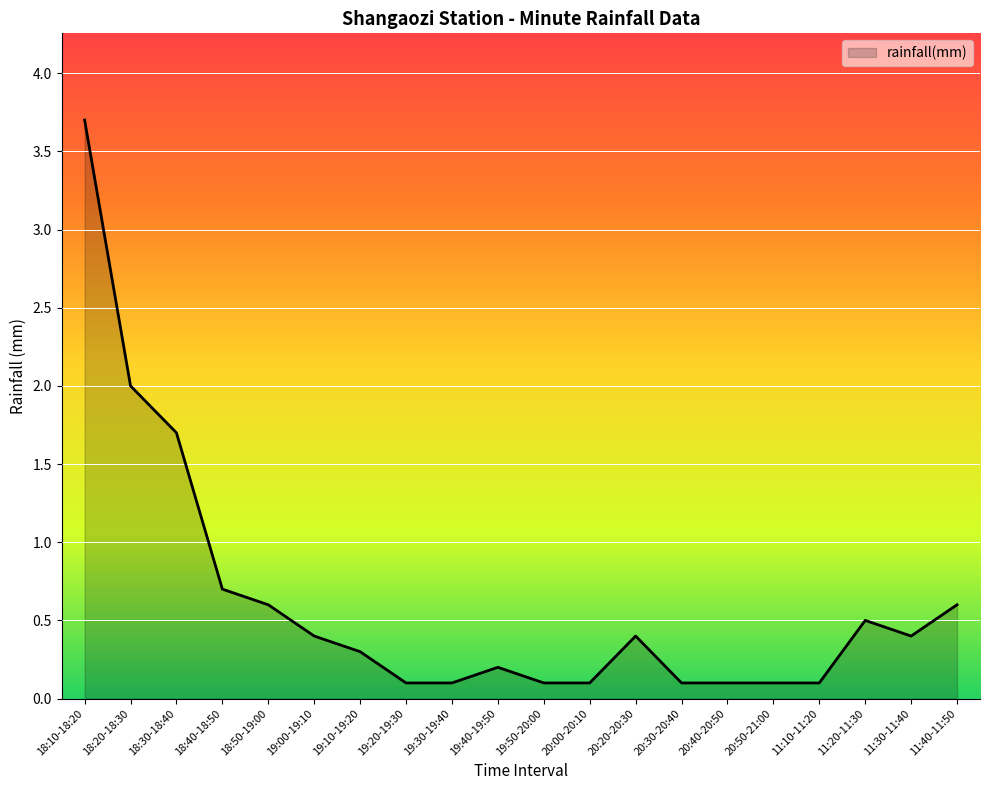

What is the difference between the maximum and minimum values?

3.6